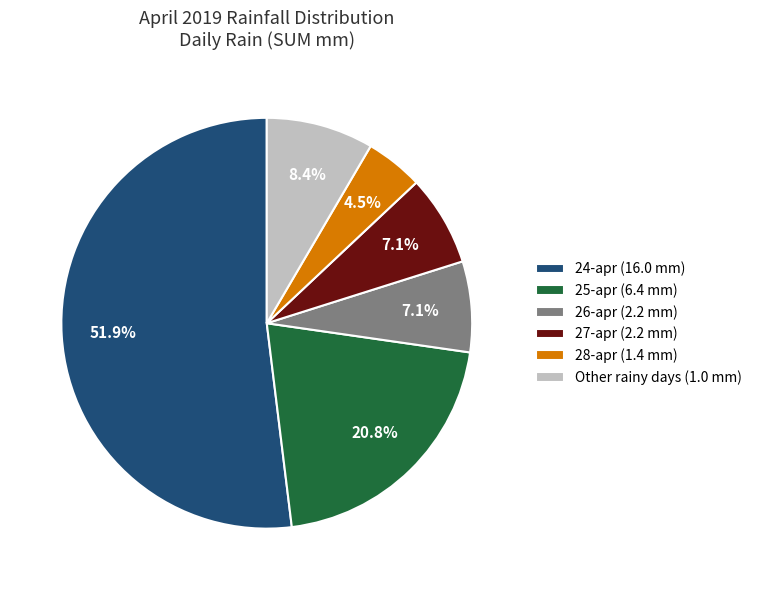

Between 24-apr (16.0 mm) and 26-apr (2.2 mm), which is larger?

24-apr (16.0 mm)